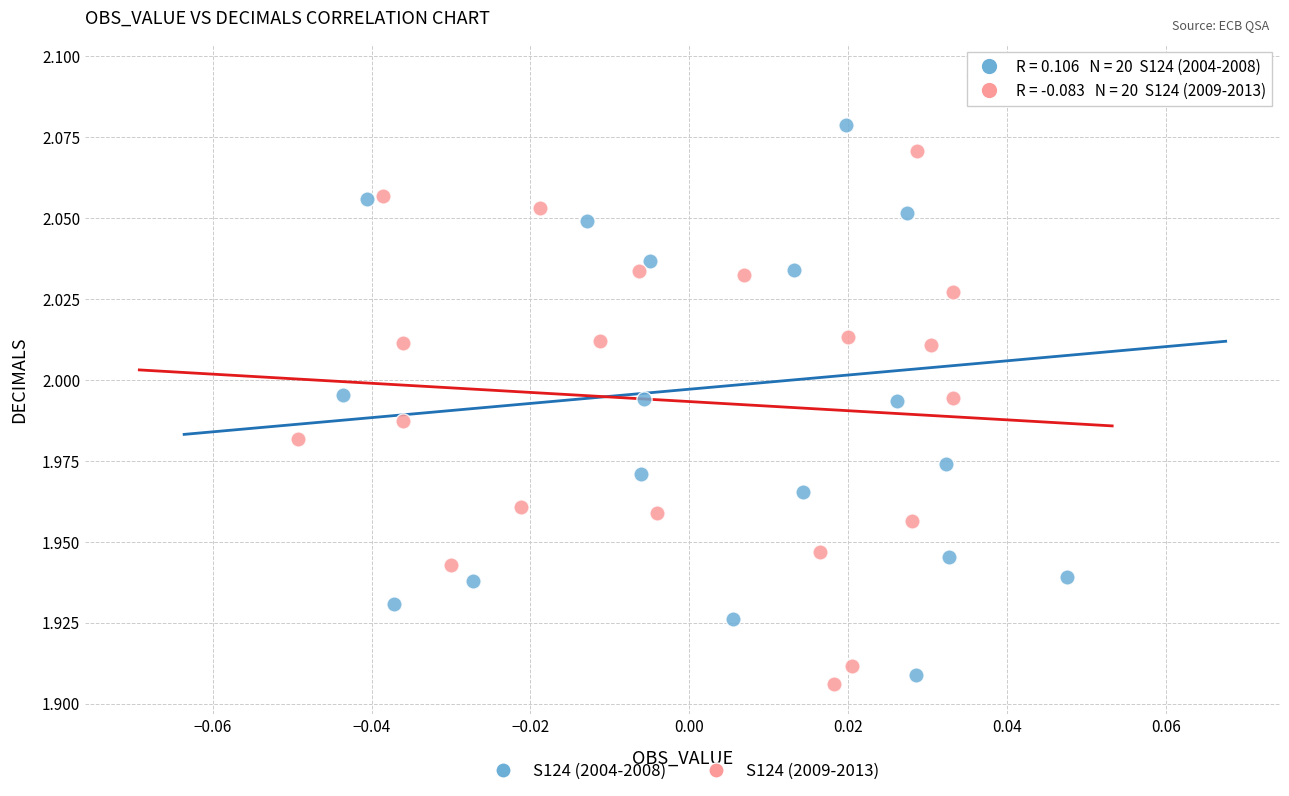

Which series has the largest Y range (max minus min)?

S124 (2004-2008)